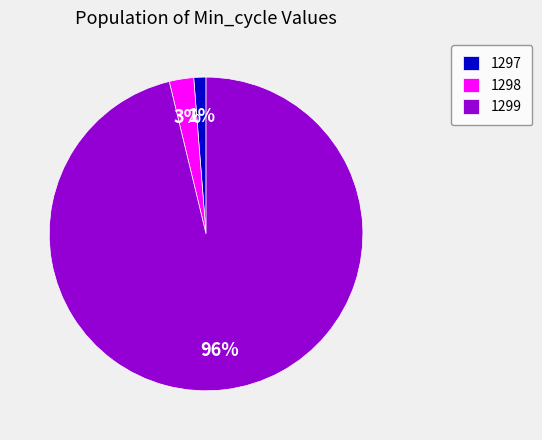

What percentage is the 1299 slice, to the nearest percent?

96%